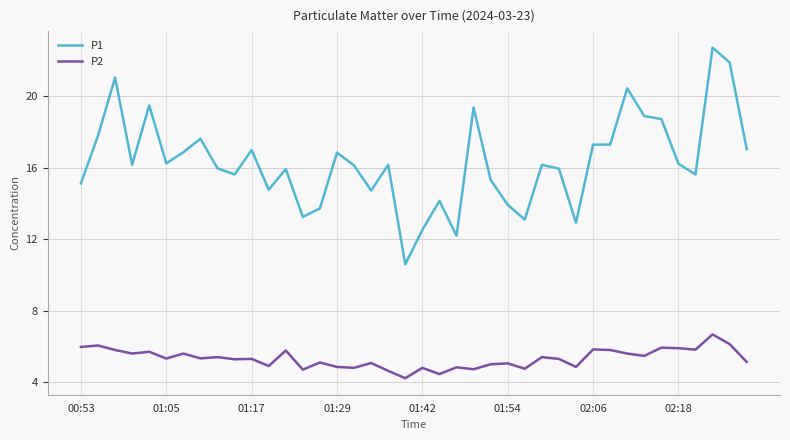

List the series in order of their peak value, lowest first.

P2, P1